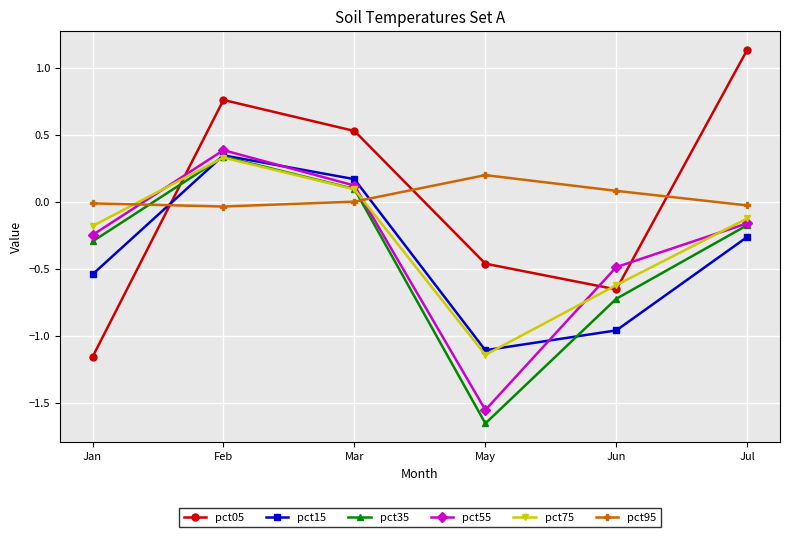

What is the difference between the maximum and minimum values in the pct95 series?

0.2